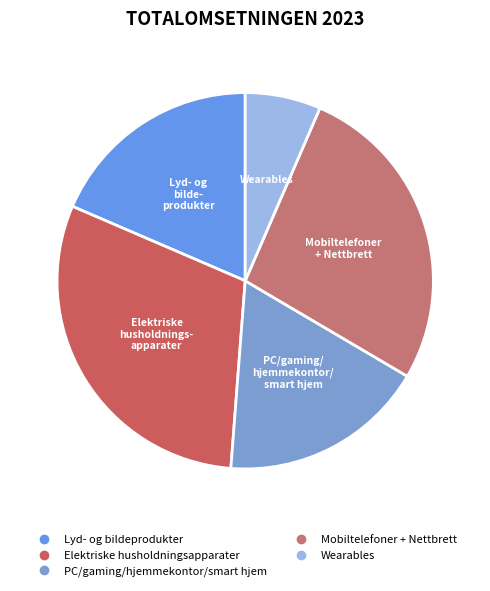

Is it true that Lyd- og bildeprodukter is 27% of the pie?

False